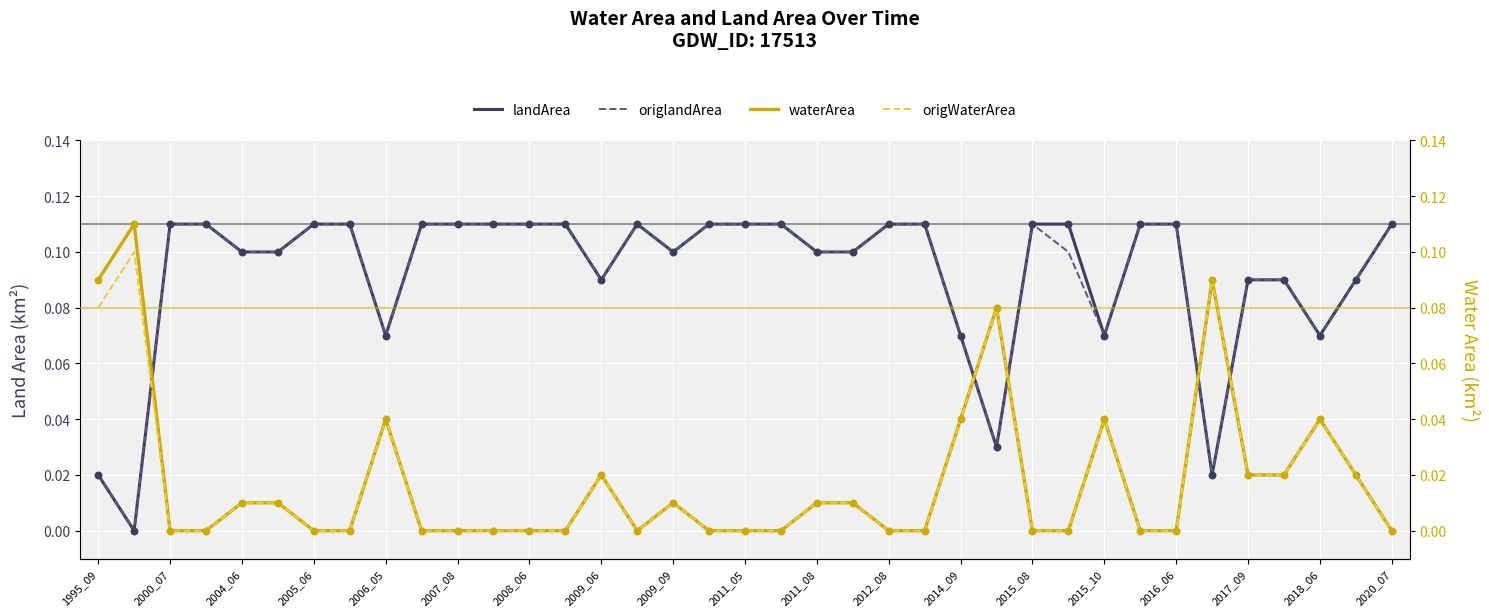

At which category is the sum across all series the highest?

2006_05